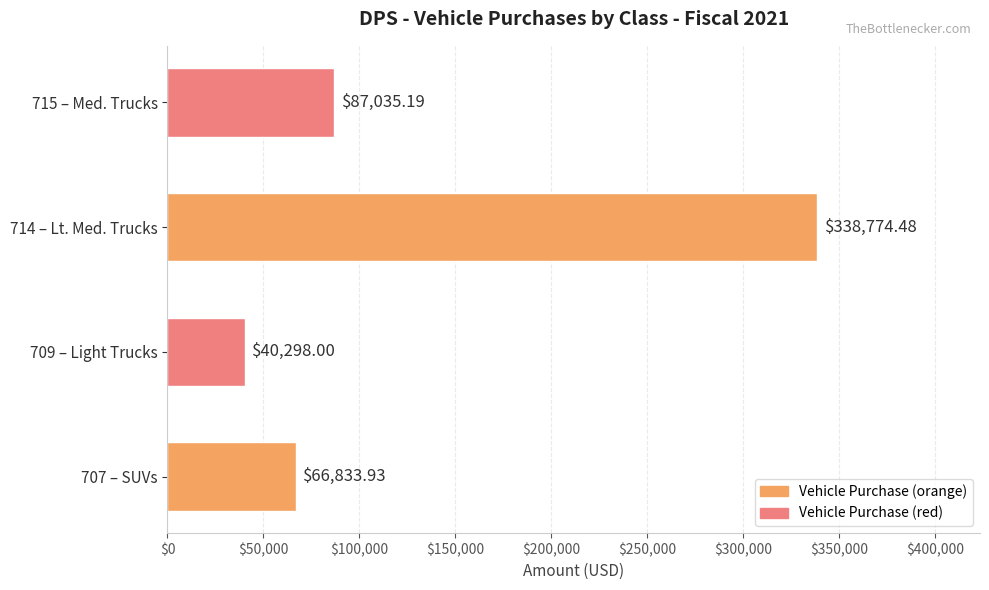

List the labels in order of value, largest first.

714 – Lt. Med. Trucks, 715 – Med. Trucks, 707 – SUVs, 709 – Light Trucks